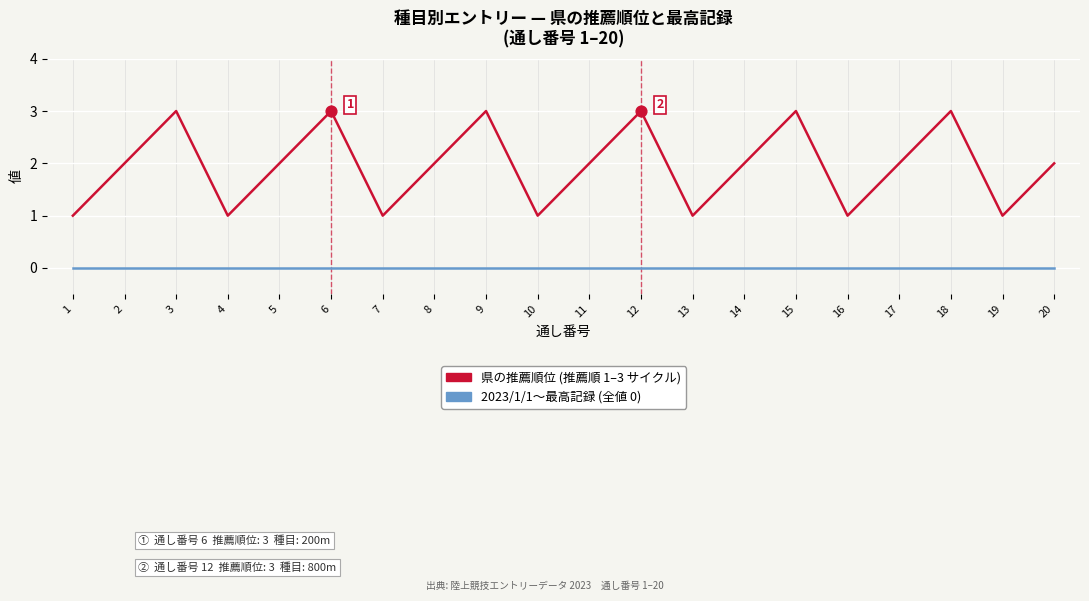

What is the spread (max minus min) of values at 12?

3